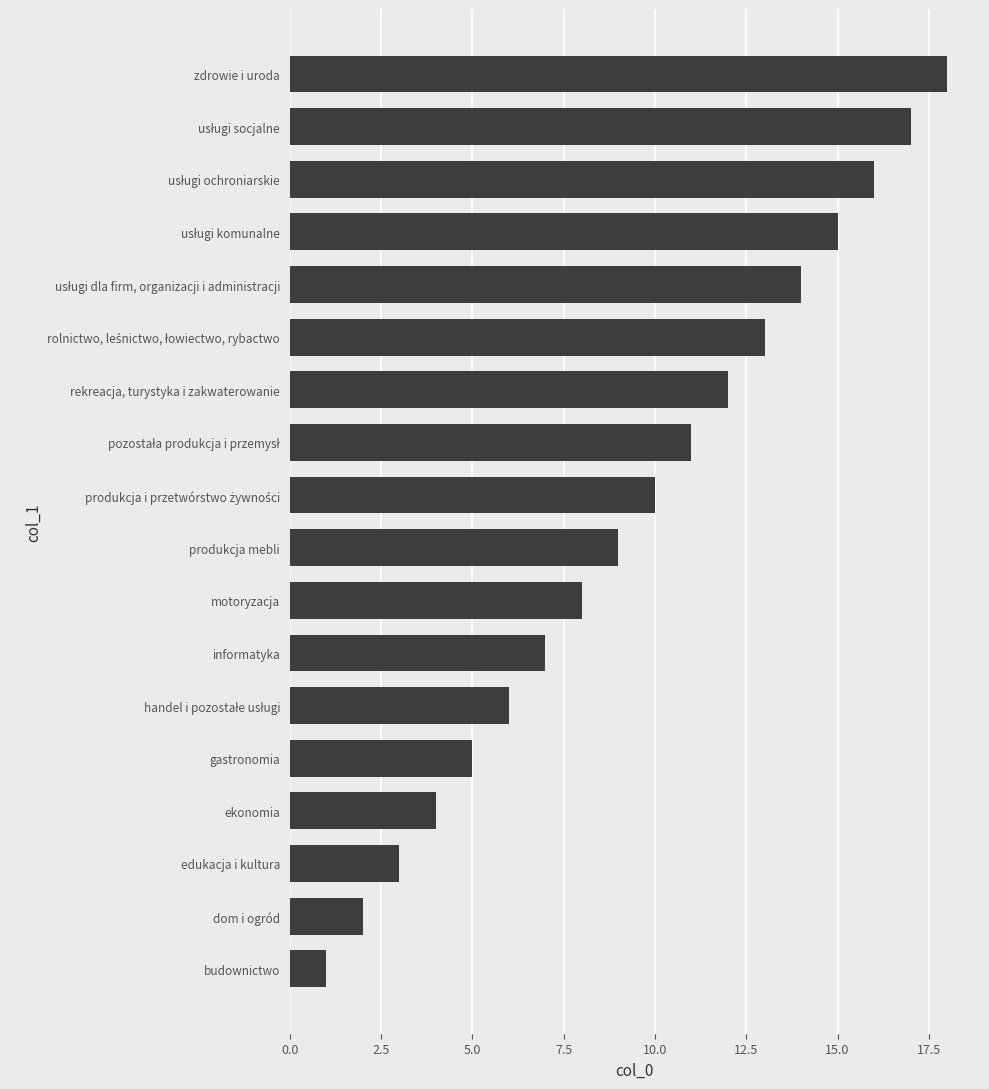

Count the number of data series in this chart.

1